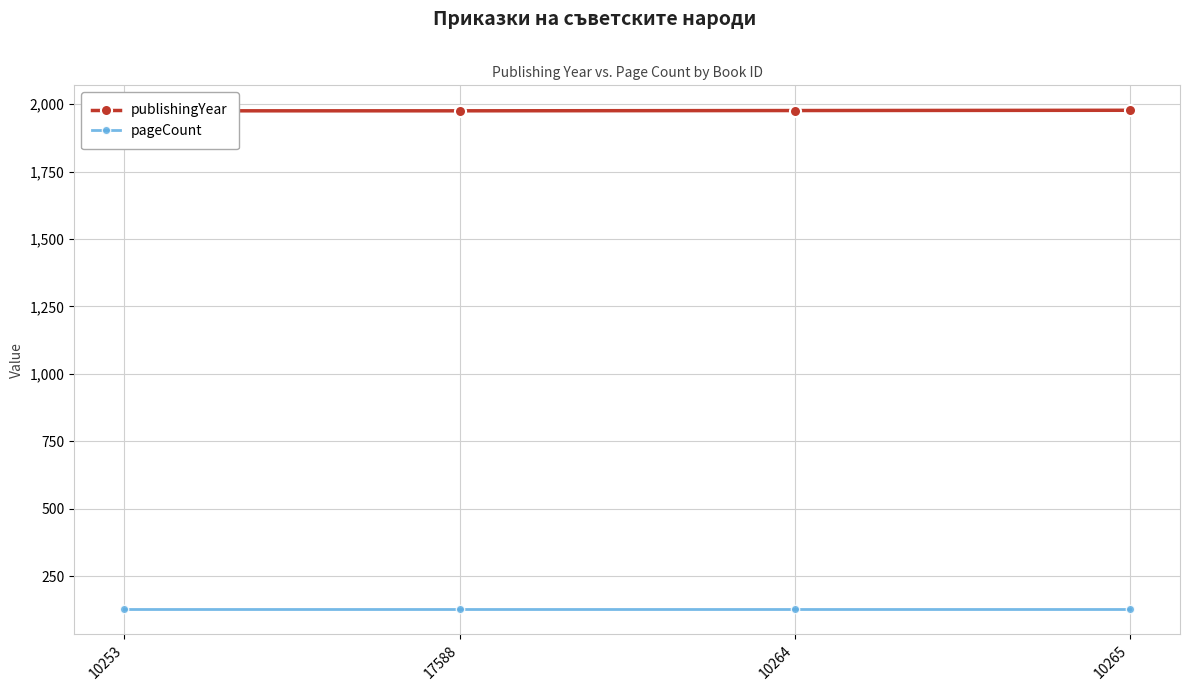

What is the maximum value shown in the chart?

1977